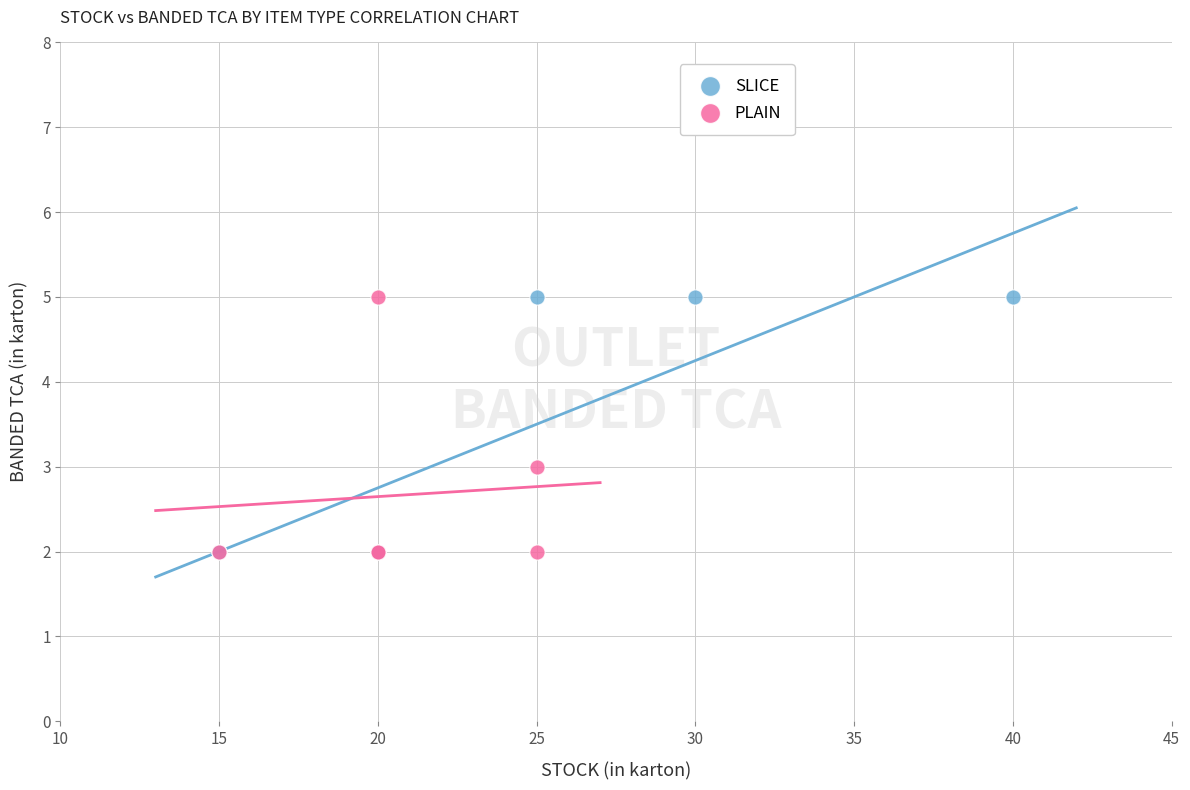

What are all the series names shown in the legend?

SLICE, PLAIN